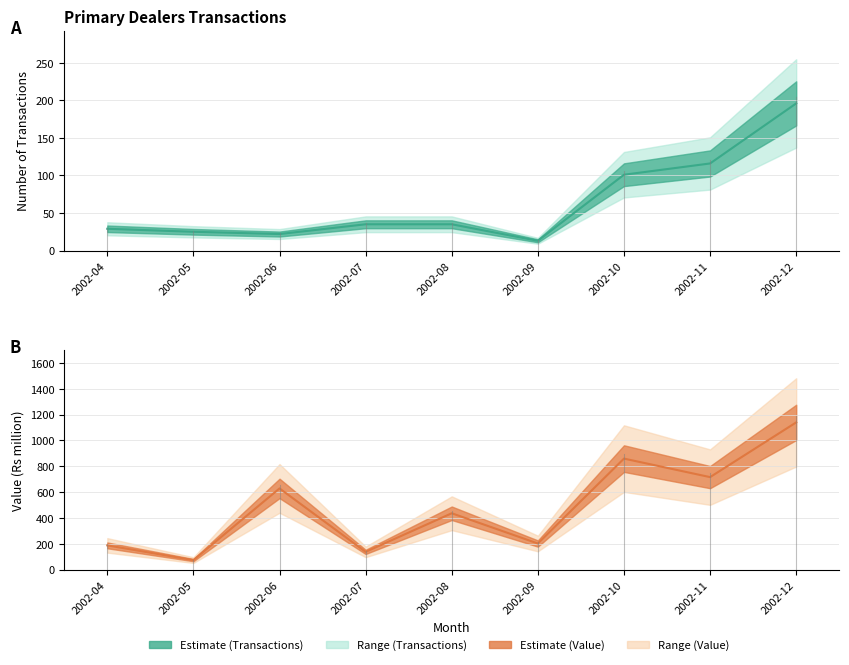

Is it true that Value (Rs million) equals 236.6 at 2002-08?

False